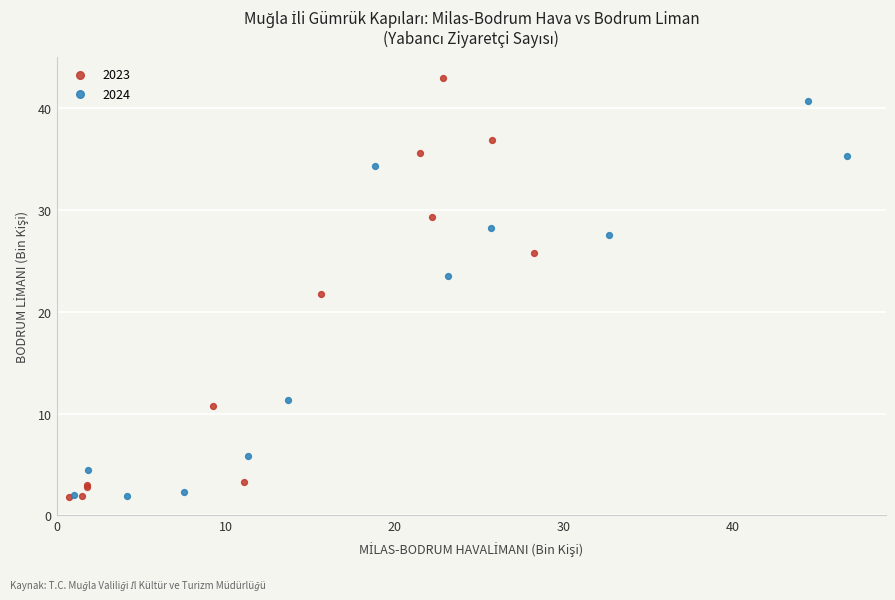

Which series contains the highest Y value?

2023